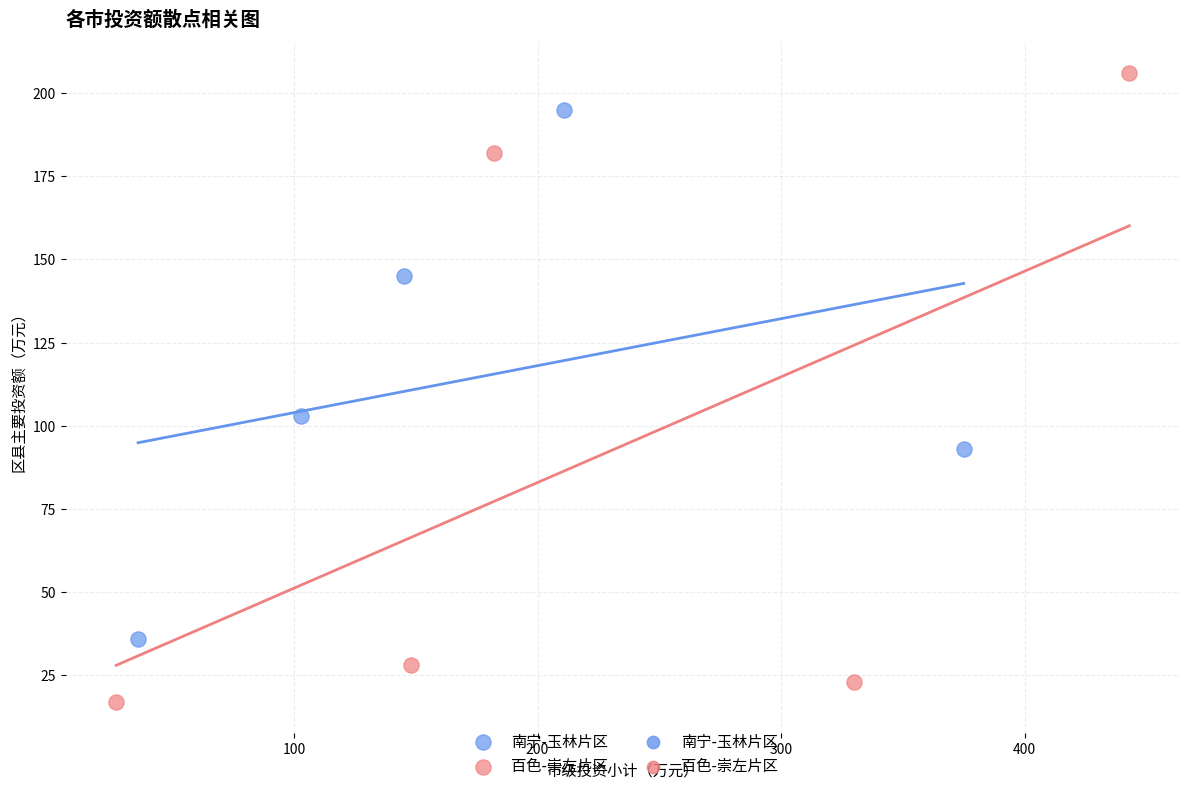

Which series contains the highest Y value?

百色-崇左片区